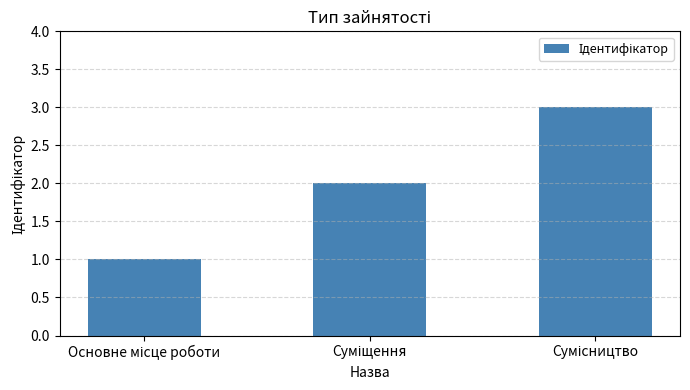

What is the greatest value displayed?

3